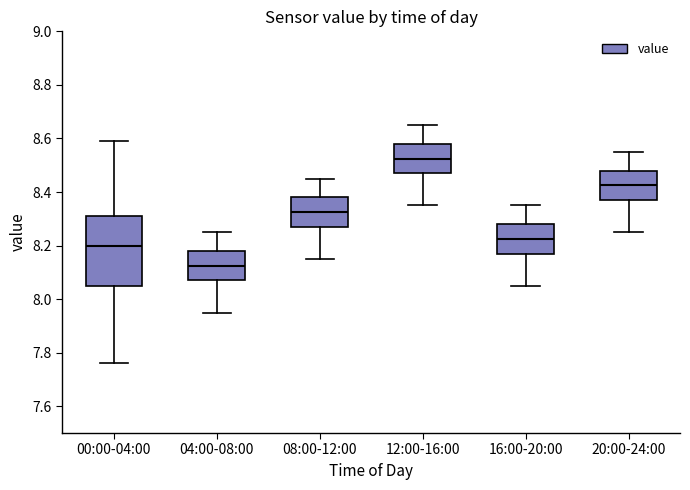

Which box's median line is the highest?

12:00-16:00